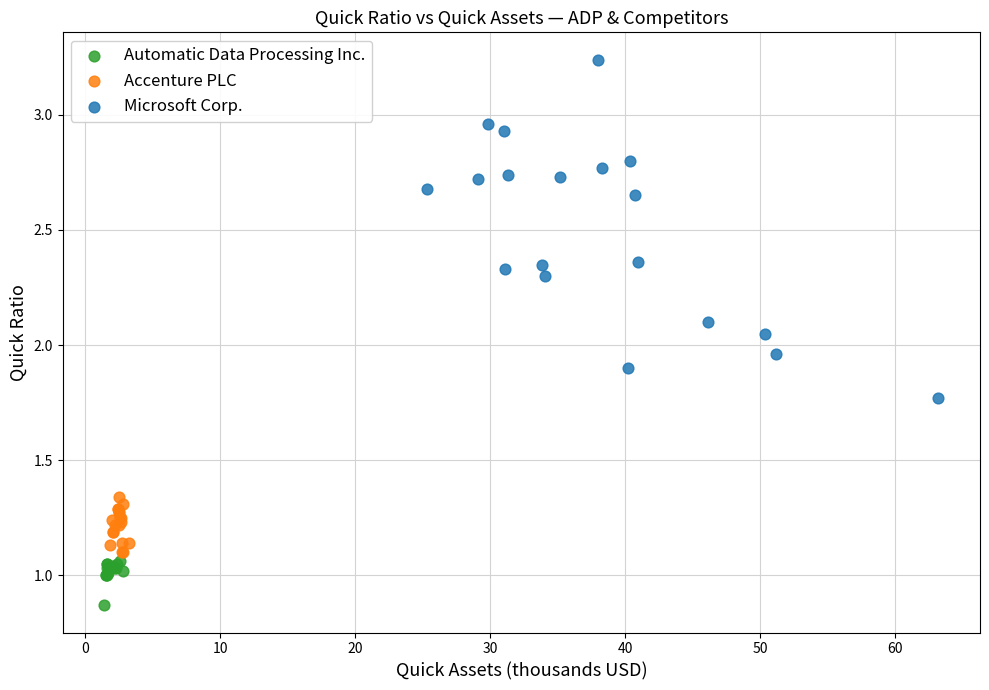

Which series reaches the minimum Y coordinate?

Automatic Data Processing Inc.